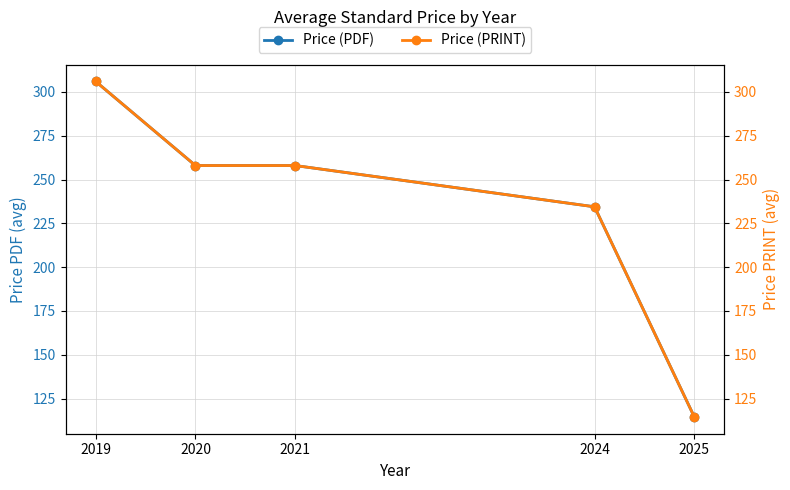

At which label does Price (PDF) first exceed 258?

2019